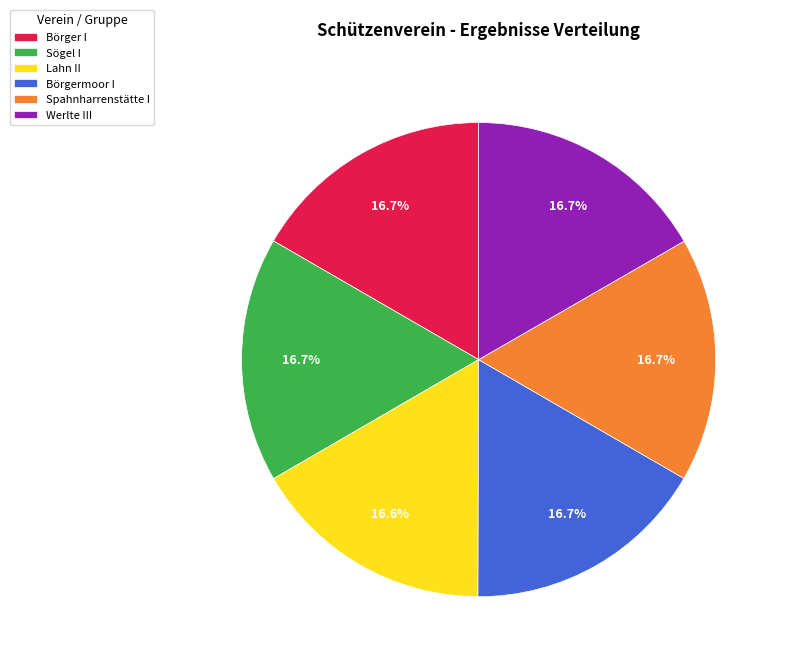

To the nearest percent, what is the combined percentage of Börger I and Lahn II?

33%